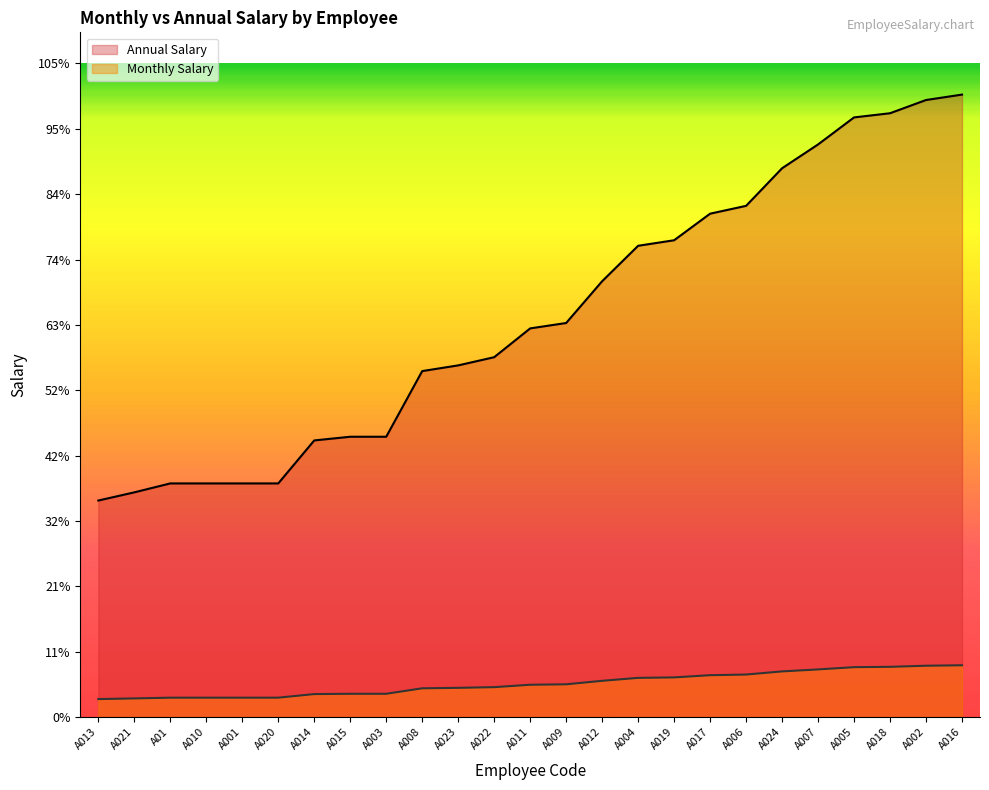

At which category does the chart reach its minimum across all series?

A013